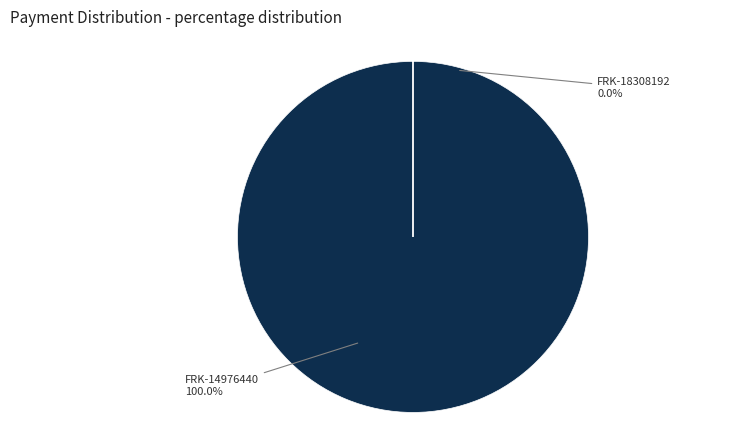

Is there any slice that represents more than half of the pie?

Yes